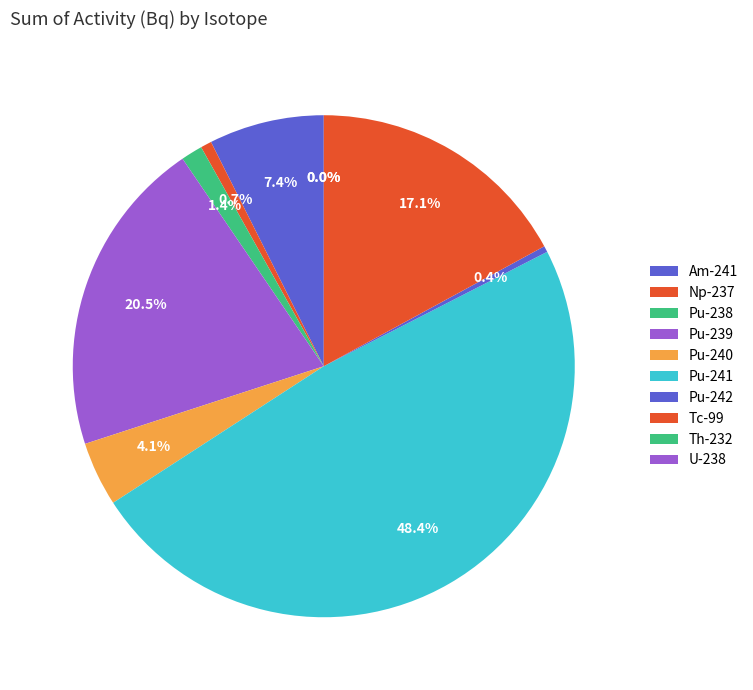

To the nearest percent, what is the average slice percentage?

10%